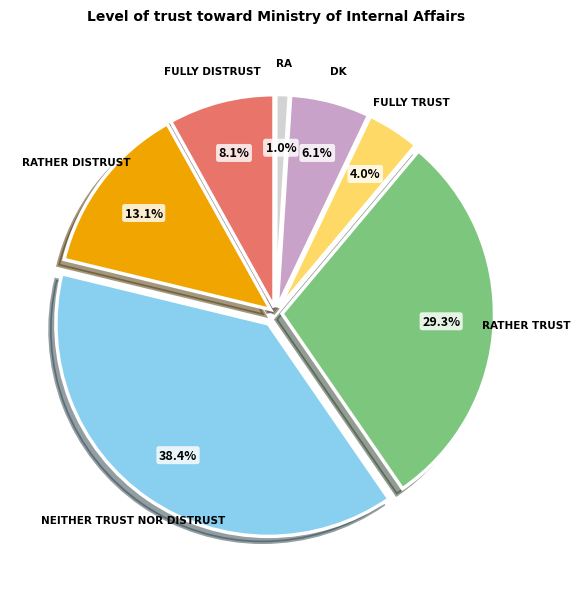

Is there a majority slice in this chart?

No